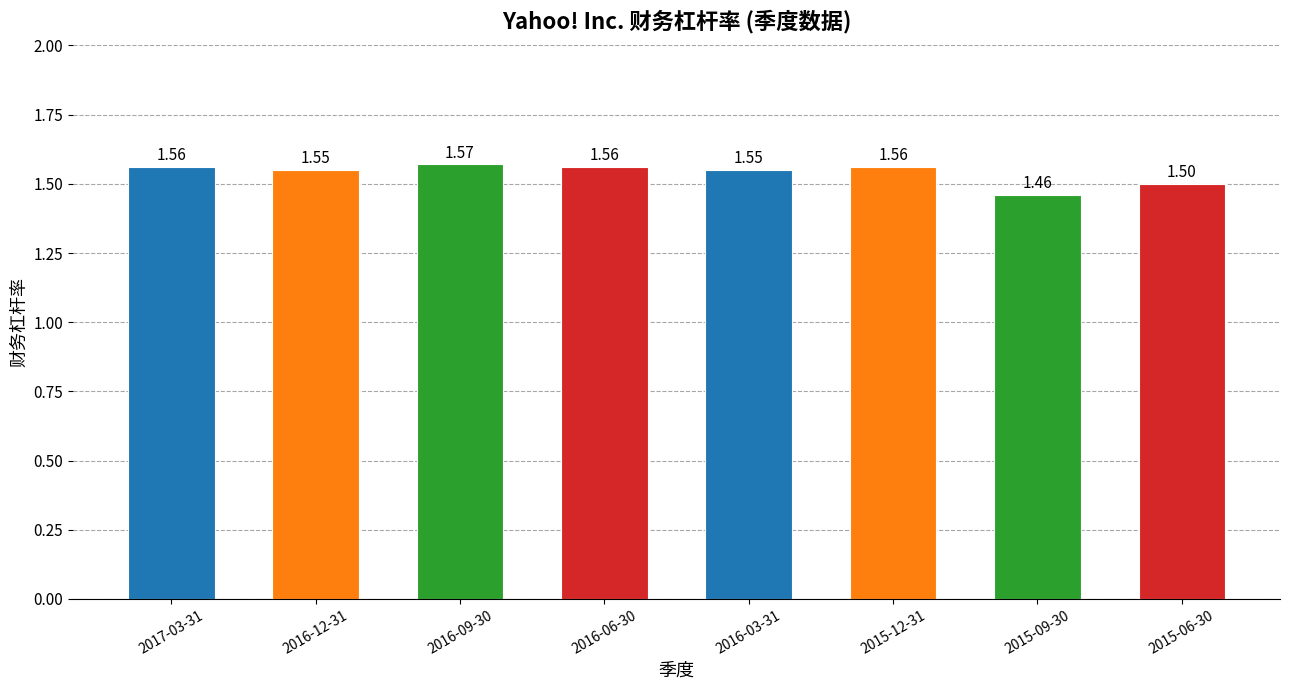

What is the change in value from 2015-12-31 to 2015-06-30?

-0.1